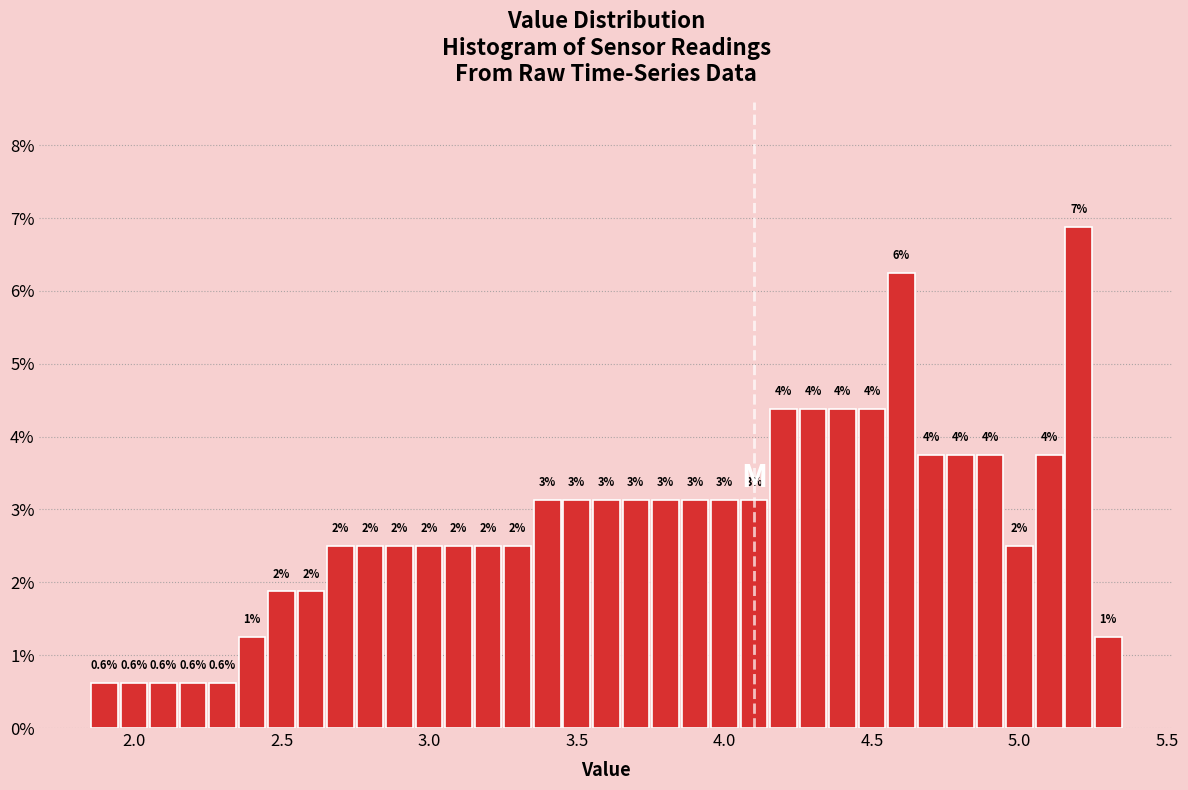

Read against the x-axis, roughly where is the centre of the tallest bar?

5.20